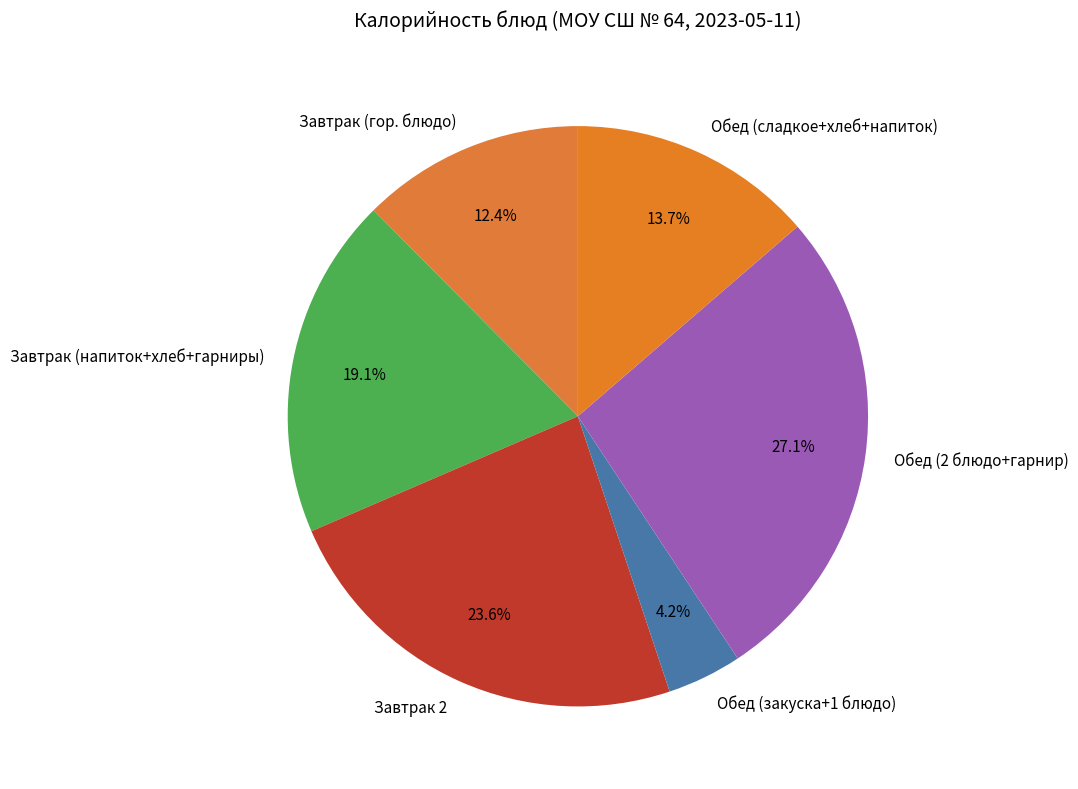

To the nearest percent, what is the difference between the largest and smallest slice percentages?

23%